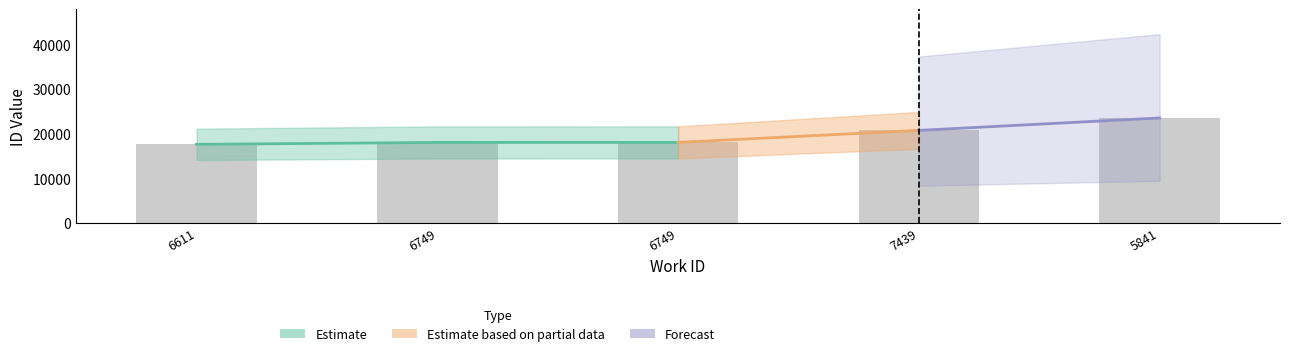

Which label corresponds to the smallest value in the chart?

6611